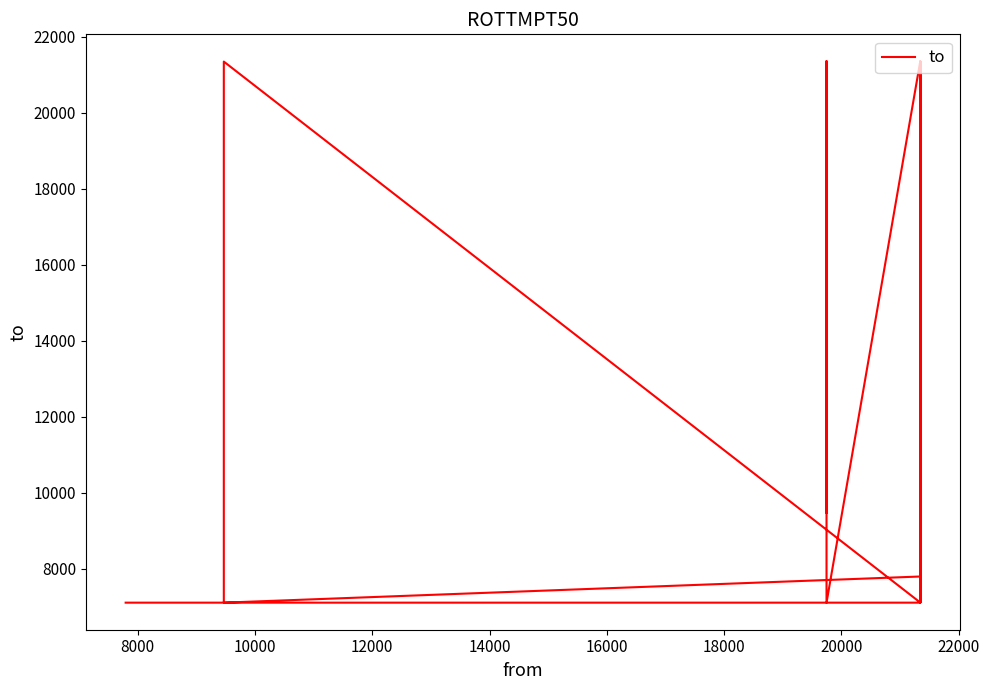

Does the chart display data point markers on the line(s)?

No